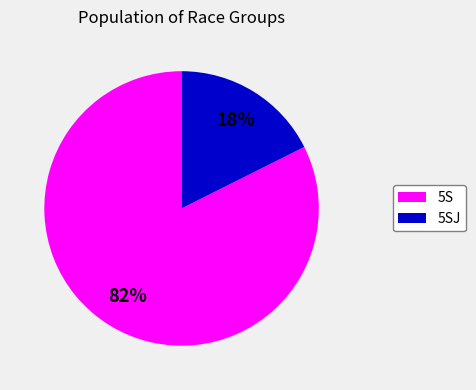

Is there a majority slice in this chart?

Yes